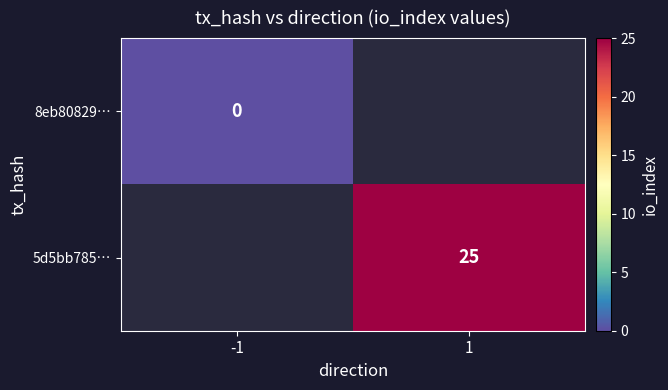

Is the value of 5d5bb785… at 1 greater than the value of 8eb80829… at -1?

Yes